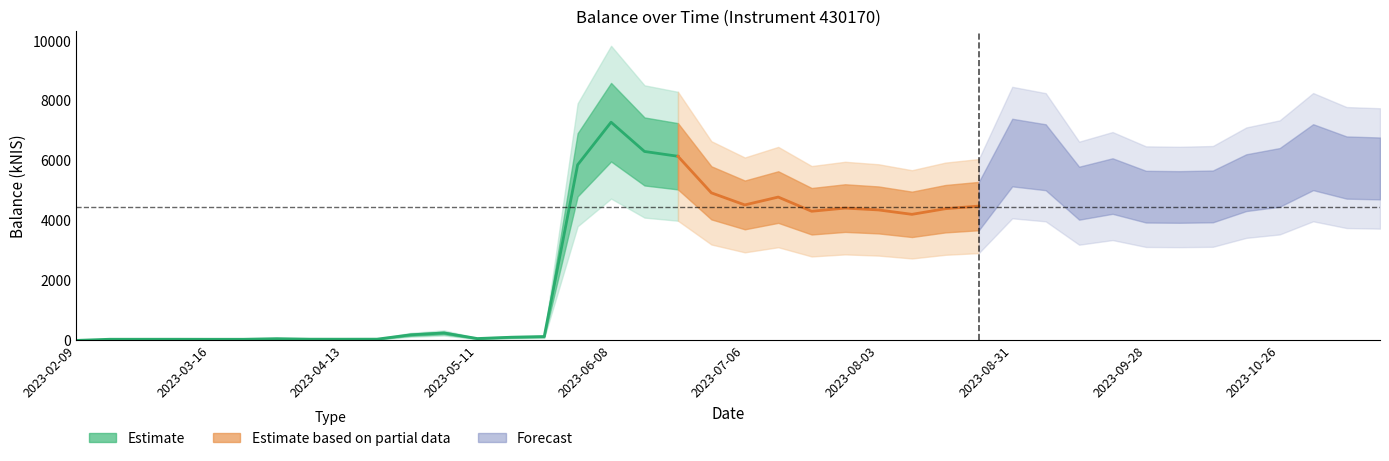

At which category does the chart reach its minimum across all series?

2023-02-09